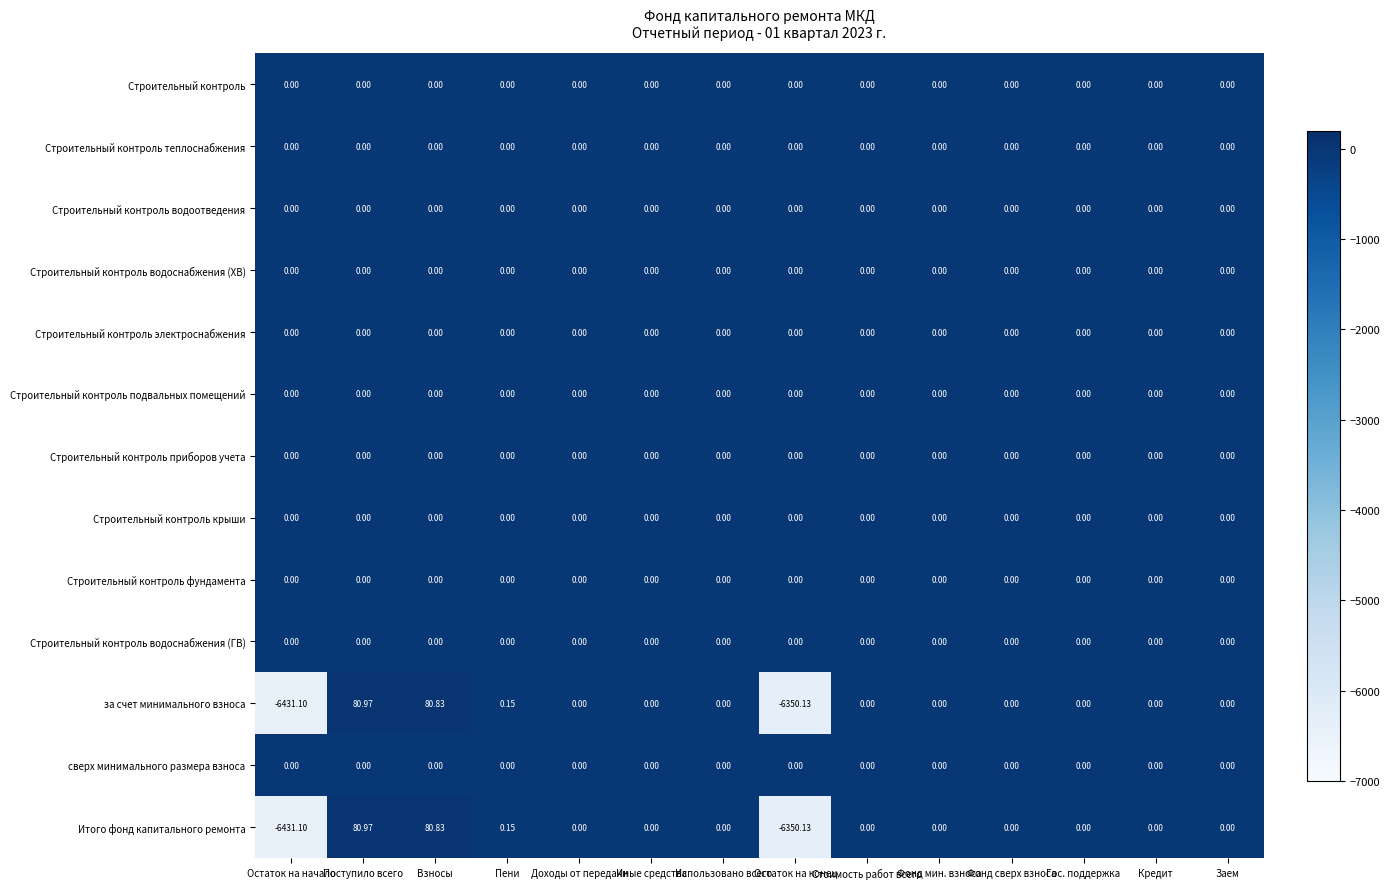

At which category is the sum across all series the highest?

Поступило всего